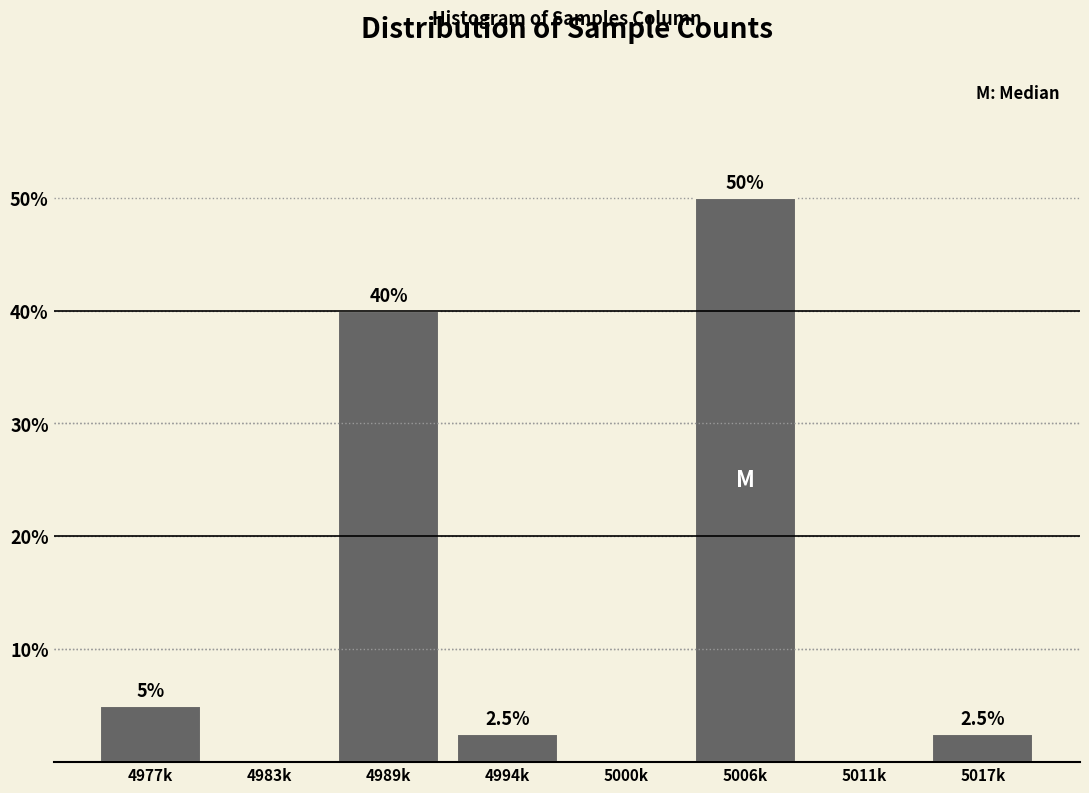

Reading left to right, list all the values displayed in this chart.

4977k=5.0	4983k=0.0	4989k=40.0	4994k=2.5	5000k=0.0	5006k=50.0	5011k=0.0	5017k=2.5